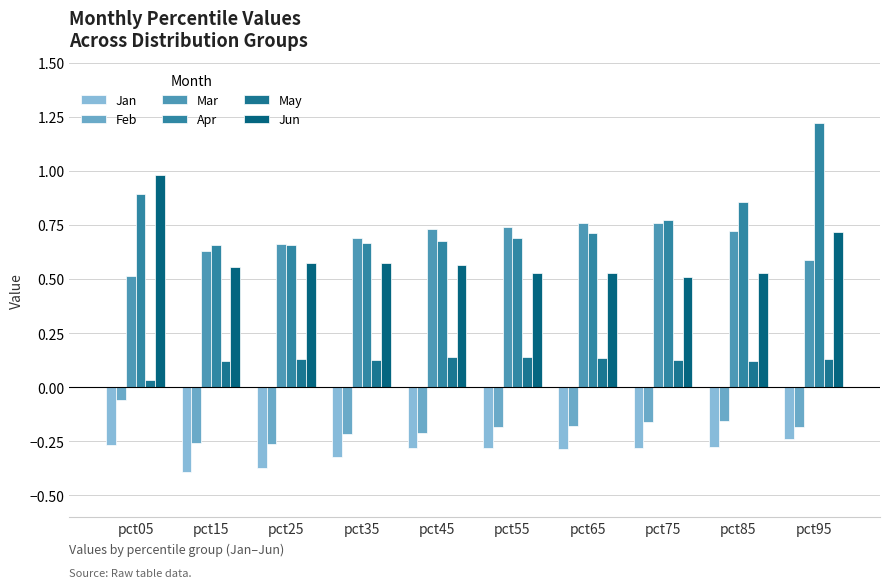

At pct55, list the series in order from smallest to largest.

Jan, Feb, May, Jun, Apr, Mar